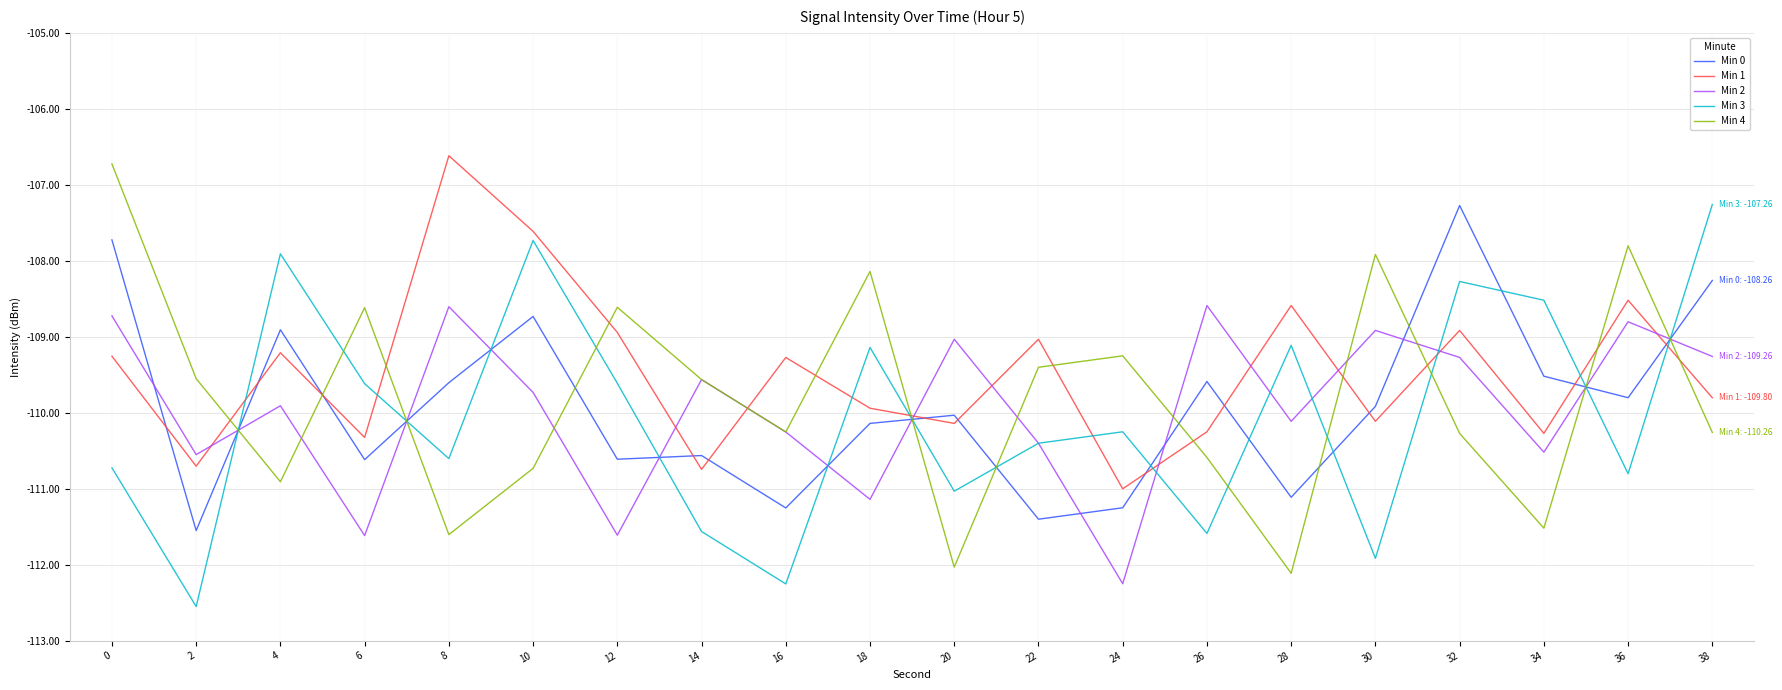

How many times do Min 1 and Min 2 cross each other?

10